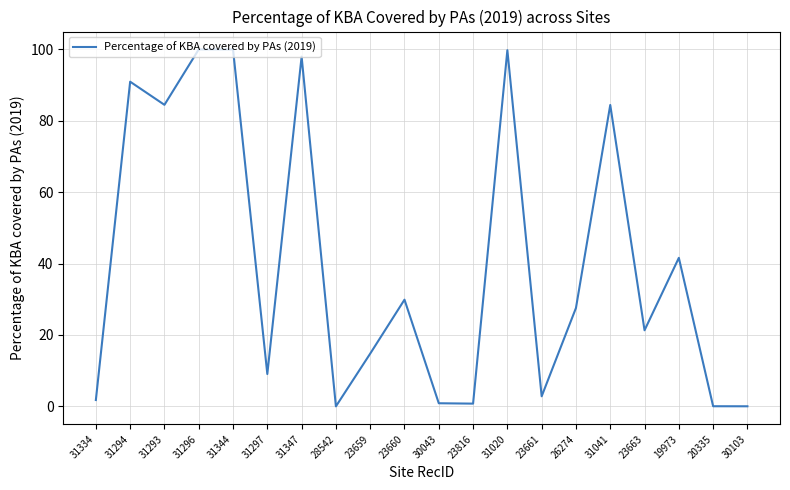

Where is the first local minimum?

31293